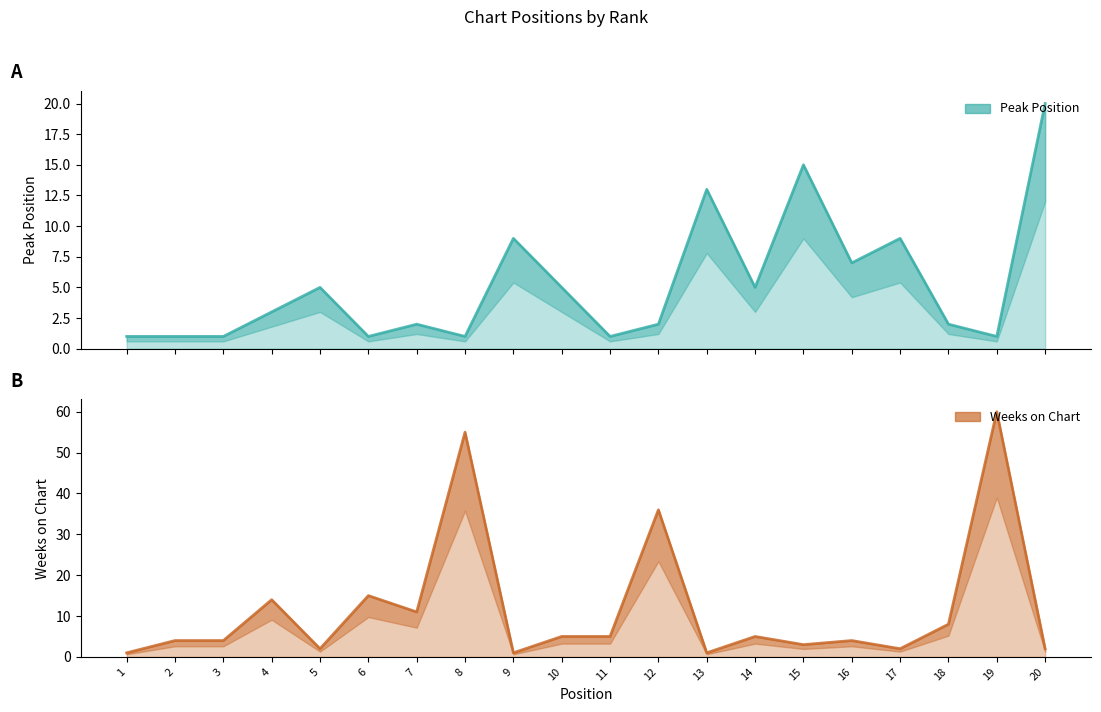

What is the value of the Peak Position point at the 1st from the left?

1